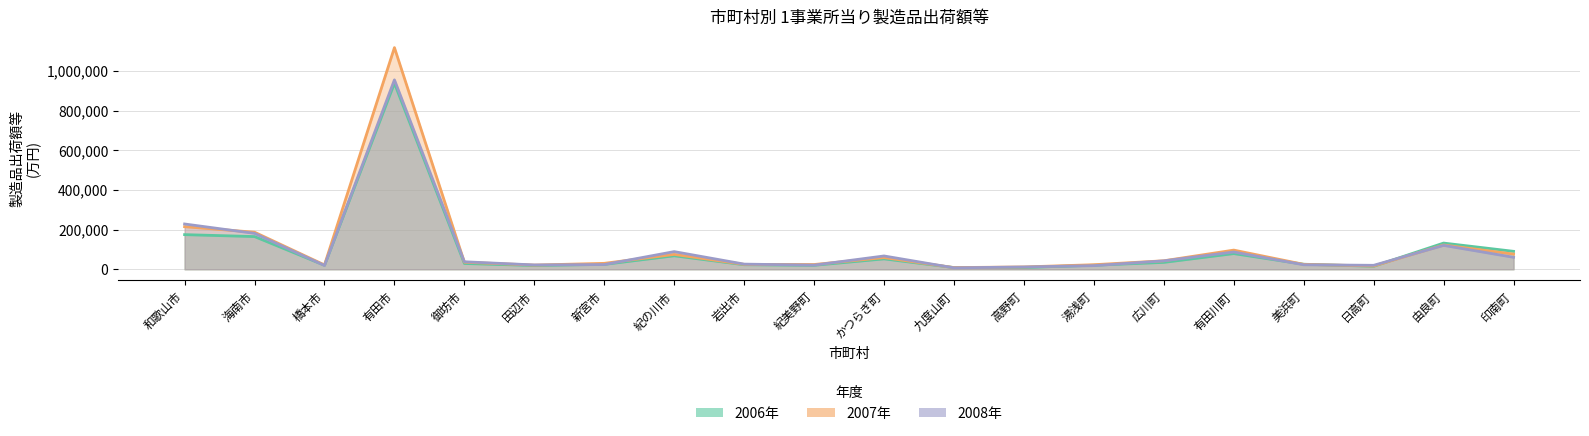

Rank the series by their maximum value, from highest to lowest.

2007年, 2008年, 2006年